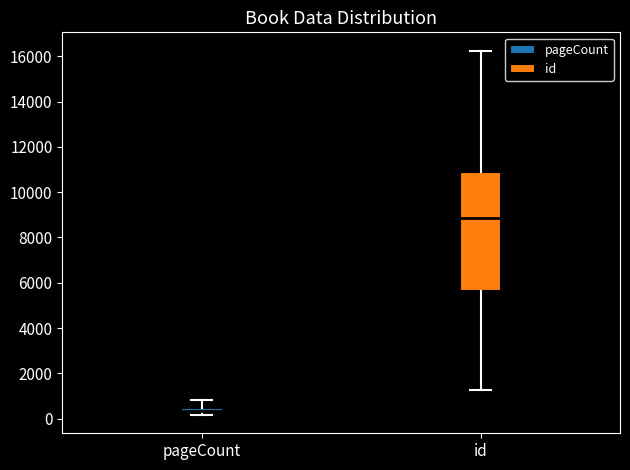

Which box has the lowest median line?

pageCount